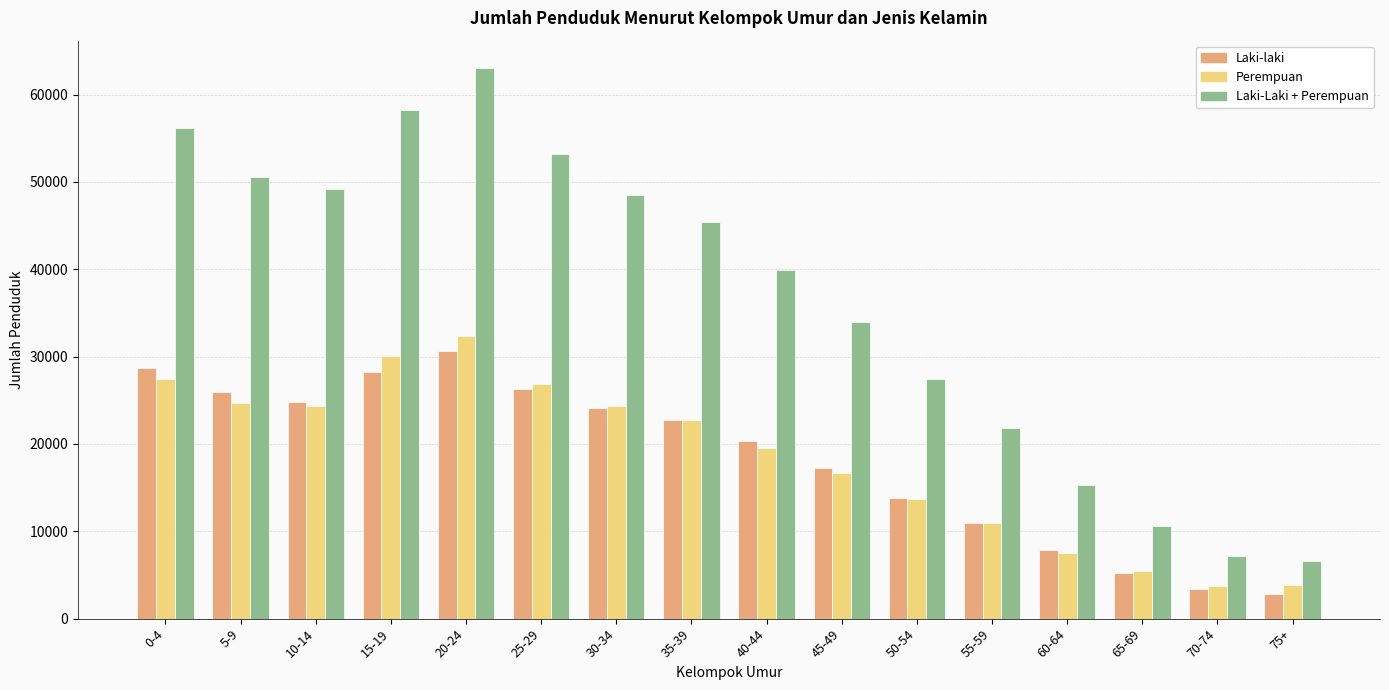

What is the average value of the Laki-laki series?

18314